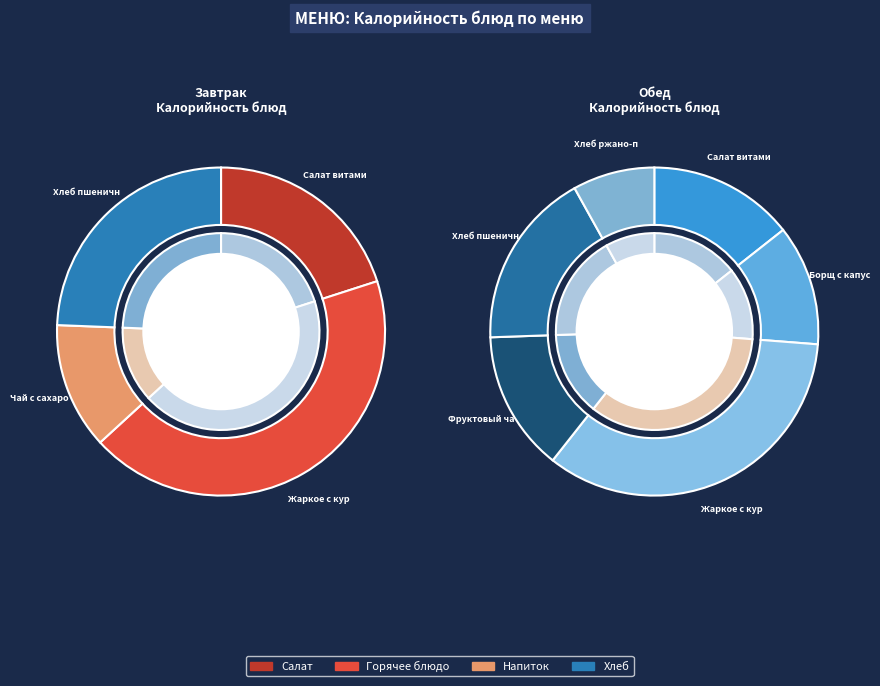

What is the ratio of the value at Хлеб пшеничный (завтрак) to the value at Салат витаминный (завтрак)?

1.2